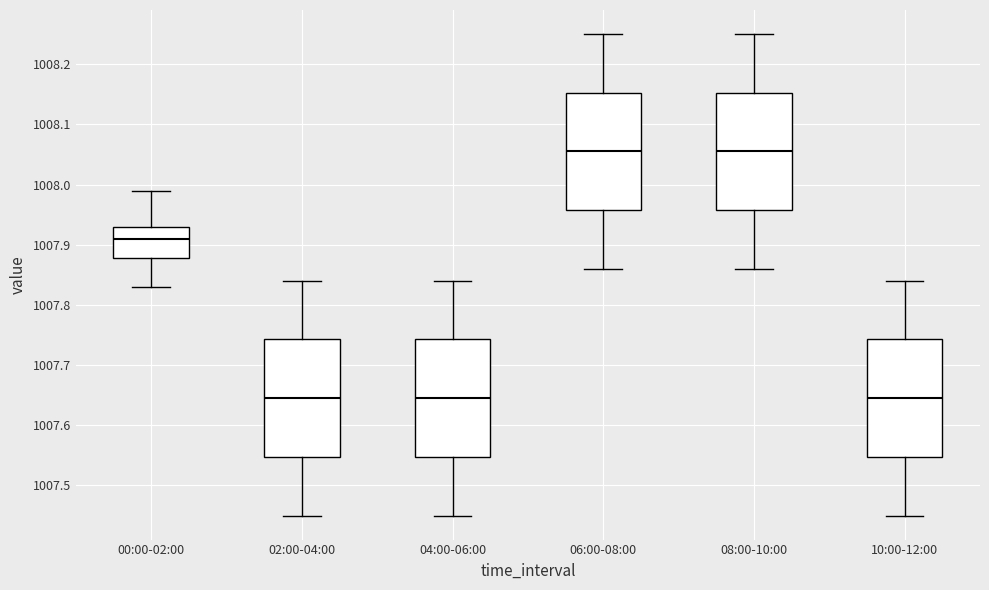

Reading left to right, transcribe this box plot: for each box, give where its median line is, the range the box spans, and where its two whiskers end, as read against the y-axis. The values are not printed on the chart, so give them approximately, as read against the axis.

00:00-02:00: median 1007.91, box 1007.88 to 1007.93, whiskers 1007.83 to 1007.99
02:00-04:00: median 1007.65, box 1007.55 to 1007.74, whiskers 1007.45 to 1007.84
04:00-06:00: median 1007.65, box 1007.55 to 1007.74, whiskers 1007.45 to 1007.84
06:00-08:00: median 1008.06, box 1007.96 to 1008.15, whiskers 1007.86 to 1008.25
08:00-10:00: median 1008.06, box 1007.96 to 1008.15, whiskers 1007.86 to 1008.25
10:00-12:00: median 1007.65, box 1007.55 to 1007.74, whiskers 1007.45 to 1007.84